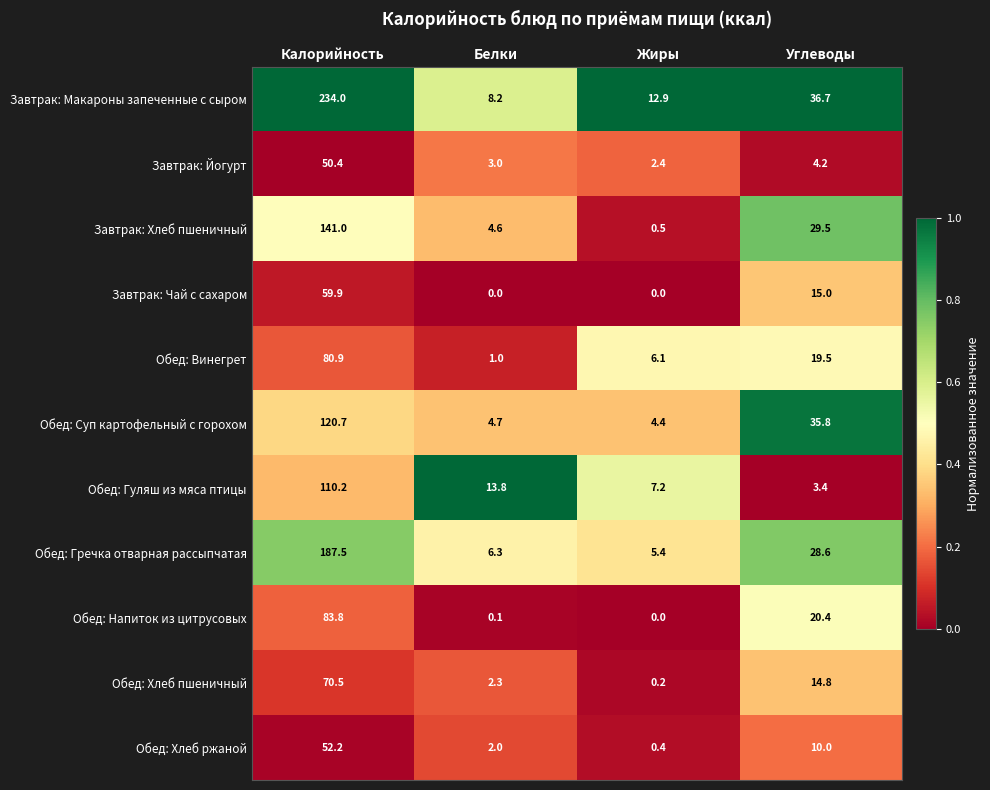

Read the Обед: Хлеб пшеничный value at Калорийность.

70.5